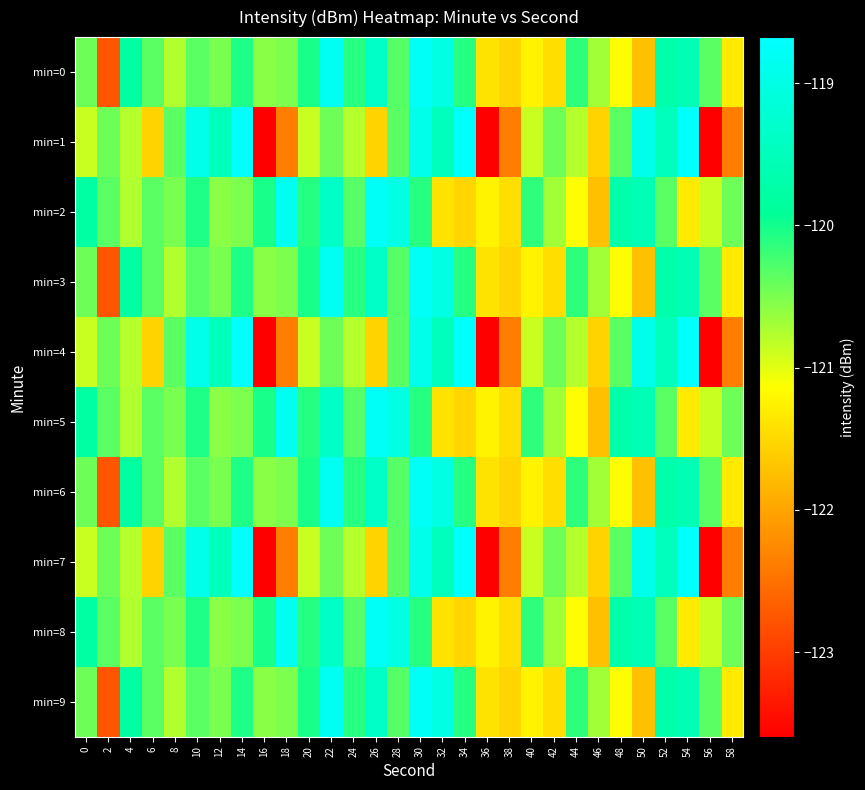

Reading left to right, what are all the values shown in this chart?

min=0: 0=-120.4	2=-122.8	4=-119.8	6=-120.3	8=-120.8	10=-120.3	12=-120.5	14=-120.1	16=-120.6	18=-120.5	20=-120.0	22=-118.8	24=-120.1	26=-119.4	28=-120.3	30=-118.8	32=-119.0	34=-120.1	36=-121.4	38=-121.5	40=-121.2	42=-121.4	44=-120.1	46=-120.7	48=-121.2	50=-121.7	52=-119.7	54=-119.6	56=-120.3	58=-121.3
min=1: 0=-120.9	2=-120.4	4=-120.8	6=-121.6	8=-120.3	10=-118.9	12=-119.5	14=-118.7	16=-123.6	18=-122.4	20=-120.9	22=-120.4	24=-120.8	26=-121.6	28=-120.3	30=-118.9	32=-119.5	34=-118.7	36=-123.6	38=-122.4	40=-120.9	42=-120.4	44=-120.8	46=-121.6	48=-120.3	50=-118.9	52=-119.5	54=-118.7	56=-123.6	58=-122.4
min=2: 0=-119.8	2=-120.3	4=-120.8	6=-120.3	8=-120.5	10=-120.1	12=-120.6	14=-120.5	16=-120.0	18=-118.8	20=-120.1	22=-119.4	24=-120.3	26=-118.8	28=-119.0	30=-120.1	32=-121.4	34=-121.5	36=-121.2	38=-121.4	40=-120.1	42=-120.7	44=-121.2	46=-121.7	48=-119.7	50=-119.6	52=-120.3	54=-121.3	56=-120.9	58=-120.4
min=3: 0=-120.4	2=-122.8	4=-119.8	6=-120.3	8=-120.8	10=-120.3	12=-120.5	14=-120.1	16=-120.6	18=-120.5	20=-120.0	22=-118.8	24=-120.1	26=-119.4	28=-120.3	30=-118.8	32=-119.0	34=-120.1	36=-121.4	38=-121.5	40=-121.2	42=-121.4	44=-120.1	46=-120.7	48=-121.2	50=-121.7	52=-119.7	54=-119.6	56=-120.3	58=-121.3
min=4: 0=-120.9	2=-120.4	4=-120.8	6=-121.6	8=-120.3	10=-118.9	12=-119.5	14=-118.7	16=-123.6	18=-122.4	20=-120.9	22=-120.4	24=-120.8	26=-121.6	28=-120.3	30=-118.9	32=-119.5	34=-118.7	36=-123.6	38=-122.4	40=-120.9	42=-120.4	44=-120.8	46=-121.6	48=-120.3	50=-118.9	52=-119.5	54=-118.7	56=-123.6	58=-122.4
min=5: 0=-119.8	2=-120.3	4=-120.8	6=-120.3	8=-120.5	10=-120.1	12=-120.6	14=-120.5	16=-120.0	18=-118.8	20=-120.1	22=-119.4	24=-120.3	26=-118.8	28=-119.0	30=-120.1	32=-121.4	34=-121.5	36=-121.2	38=-121.4	40=-120.1	42=-120.7	44=-121.2	46=-121.7	48=-119.7	50=-119.6	52=-120.3	54=-121.3	56=-120.9	58=-120.4
min=6: 0=-120.4	2=-122.8	4=-119.8	6=-120.3	8=-120.8	10=-120.3	12=-120.5	14=-120.1	16=-120.6	18=-120.5	20=-120.0	22=-118.8	24=-120.1	26=-119.4	28=-120.3	30=-118.8	32=-119.0	34=-120.1	36=-121.4	38=-121.5	40=-121.2	42=-121.4	44=-120.1	46=-120.7	48=-121.2	50=-121.7	52=-119.7	54=-119.6	56=-120.3	58=-121.3
min=7: 0=-120.9	2=-120.4	4=-120.8	6=-121.6	8=-120.3	10=-118.9	12=-119.5	14=-118.7	16=-123.6	18=-122.4	20=-120.9	22=-120.4	24=-120.8	26=-121.6	28=-120.3	30=-118.9	32=-119.5	34=-118.7	36=-123.6	38=-122.4	40=-120.9	42=-120.4	44=-120.8	46=-121.6	48=-120.3	50=-118.9	52=-119.5	54=-118.7	56=-123.6	58=-122.4
min=8: 0=-119.8	2=-120.3	4=-120.8	6=-120.3	8=-120.5	10=-120.1	12=-120.6	14=-120.5	16=-120.0	18=-118.8	20=-120.1	22=-119.4	24=-120.3	26=-118.8	28=-119.0	30=-120.1	32=-121.4	34=-121.5	36=-121.2	38=-121.4	40=-120.1	42=-120.7	44=-121.2	46=-121.7	48=-119.7	50=-119.6	52=-120.3	54=-121.3	56=-120.9	58=-120.4
min=9: 0=-120.4	2=-122.8	4=-119.8	6=-120.3	8=-120.8	10=-120.3	12=-120.5	14=-120.1	16=-120.6	18=-120.5	20=-120.0	22=-118.8	24=-120.1	26=-119.4	28=-120.3	30=-118.8	32=-119.0	34=-120.1	36=-121.4	38=-121.5	40=-121.2	42=-121.4	44=-120.1	46=-120.7	48=-121.2	50=-121.7	52=-119.7	54=-119.6	56=-120.3	58=-121.3